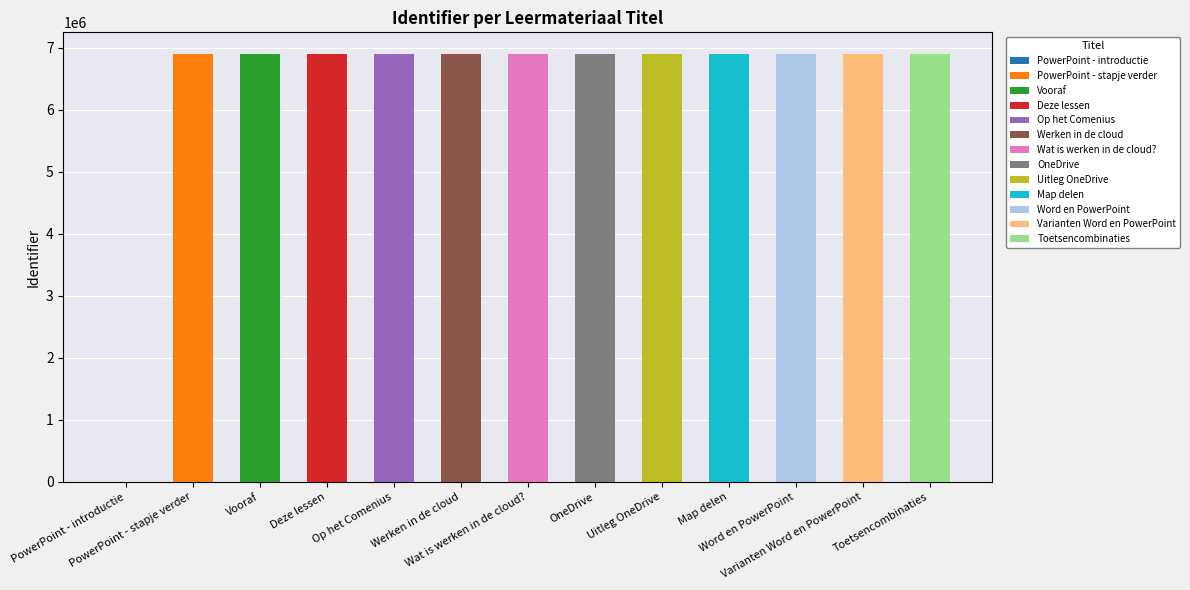

Reading left to right, what are all the values shown in this chart?

0	6900285	6900286	6900288	6900290	6900292	6900293	6900296	6900297	6900301	6900305	6900306	6900308